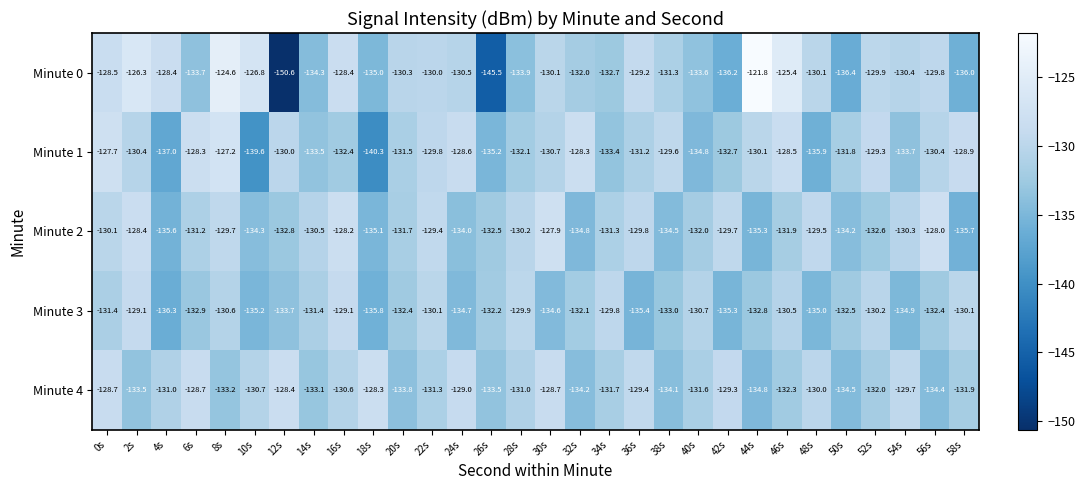

At which label is Minute 3 closest to -132?

32s